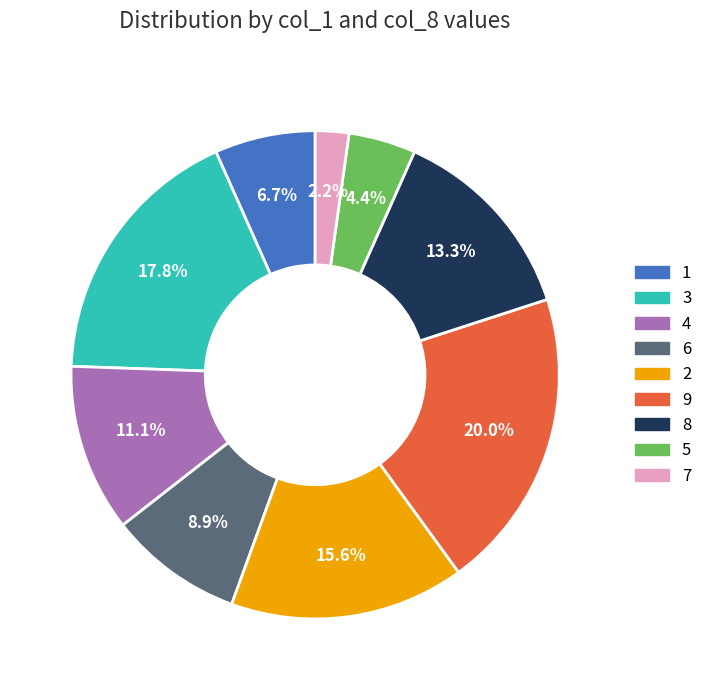

Which category has the biggest portion of the pie?

9